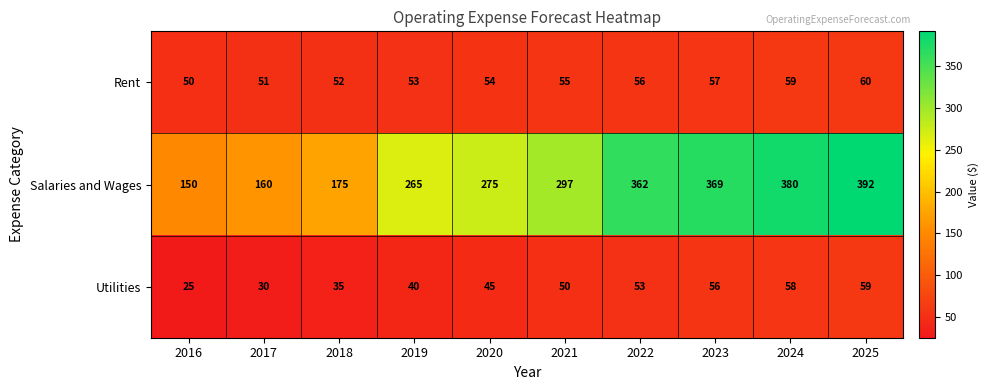

How many data points in Rent are less than 55?

5